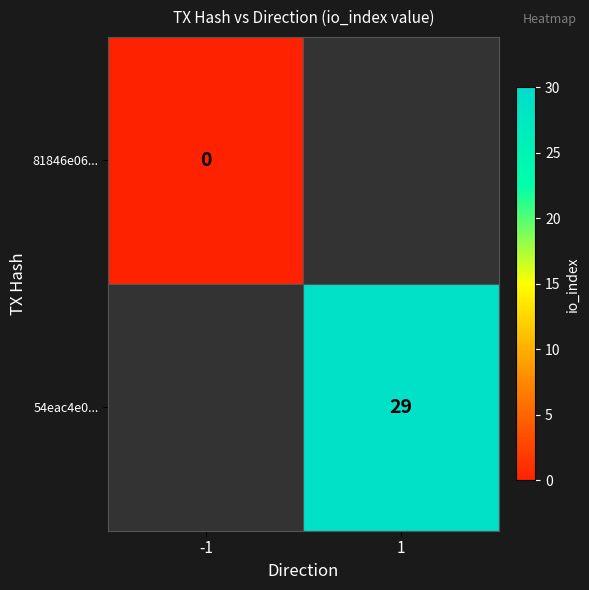

At how many categories does at least one series exceed 11?

1